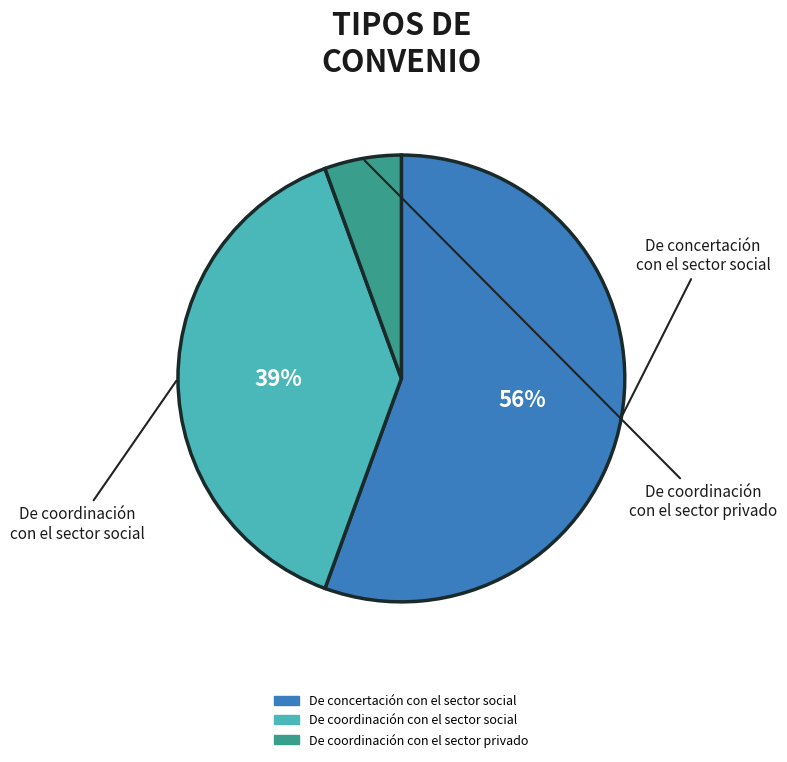

To the nearest percent, what is the difference between the largest and smallest slice percentages?

50%